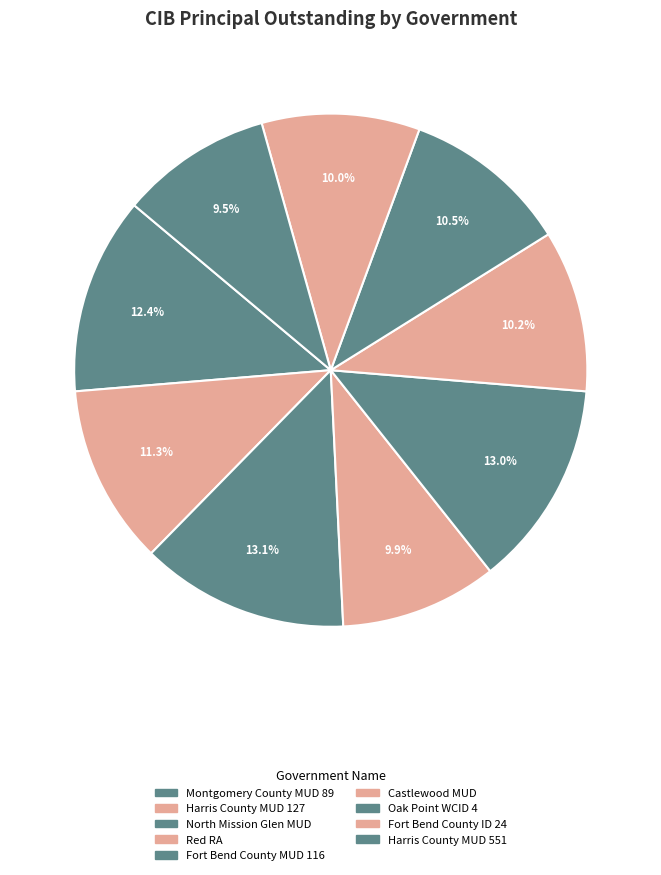

Is Fort Bend County ID 24 the majority of the pie?

No